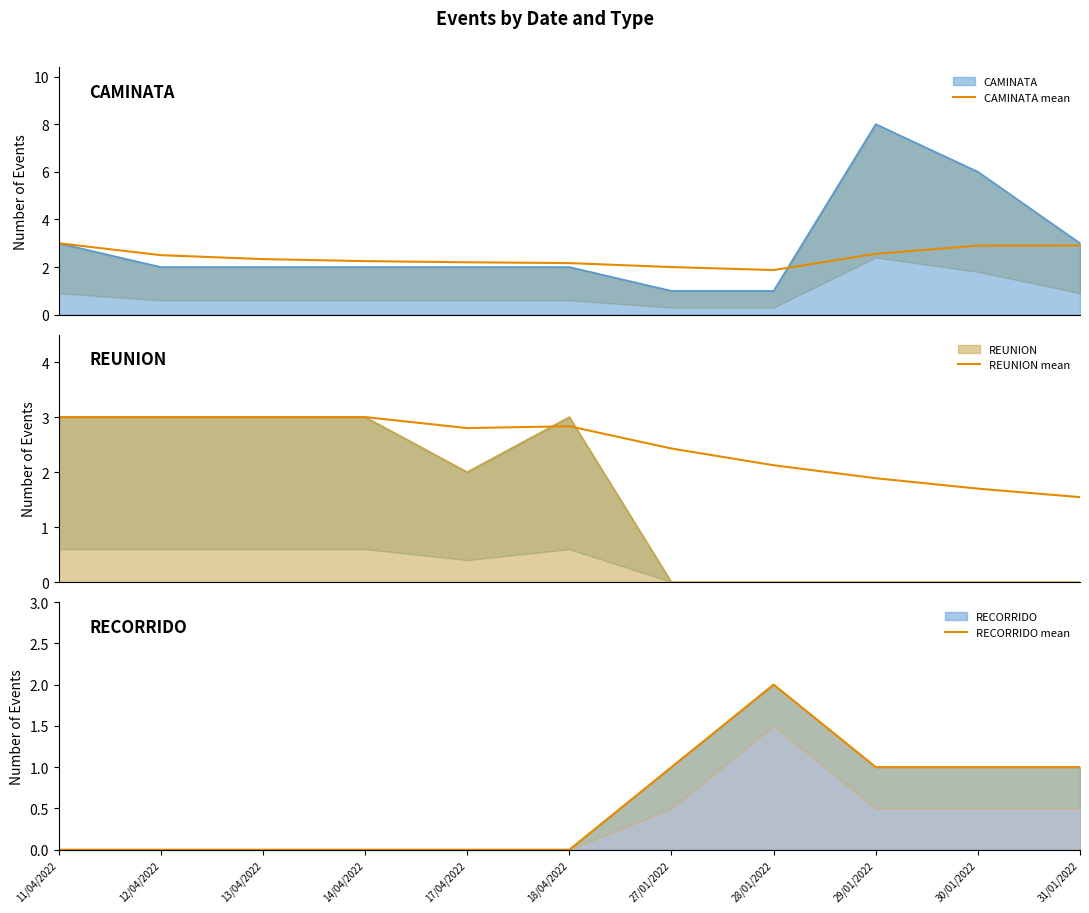

At which category does the chart reach its peak across all series?

11/04/2022